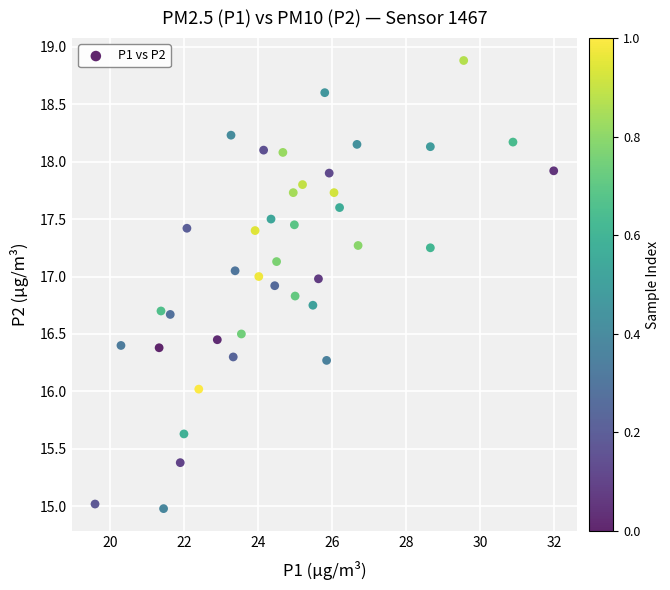

What is the range of Y values (max minus min)?

3.9